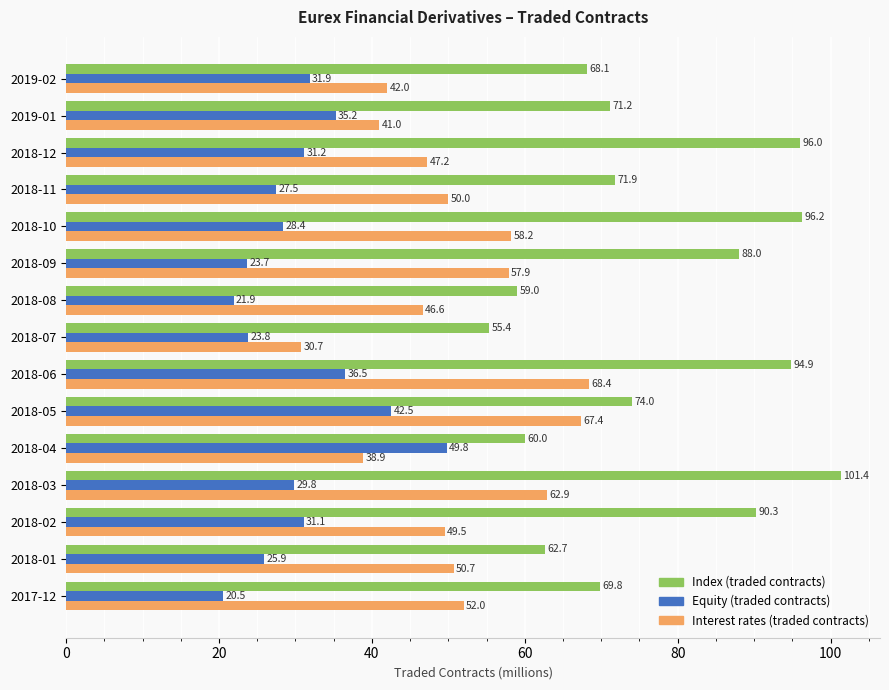

Rank the categories by Interest rates (traded contracts) value from lowest to highest.

2018-07, 2018-04, 2019-01, 2019-02, 2018-08, 2018-12, 2018-02, 2018-11, 2018-01, 2017-12, 2018-09, 2018-10, 2018-03, 2018-05, 2018-06